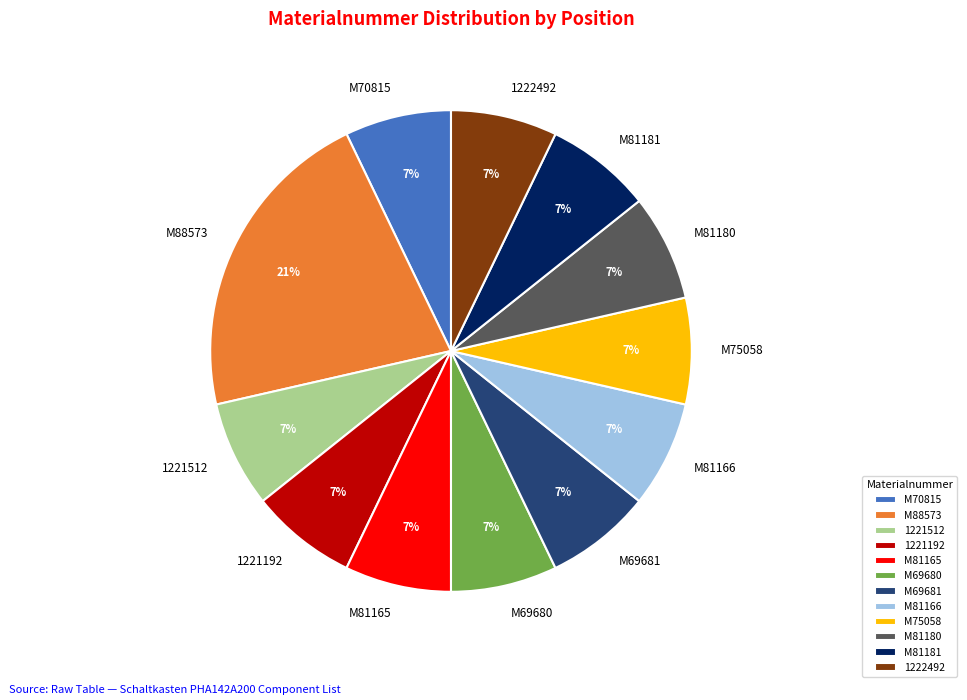

To the nearest percent, what is the combined percentage of M81165 and M88573?

29%